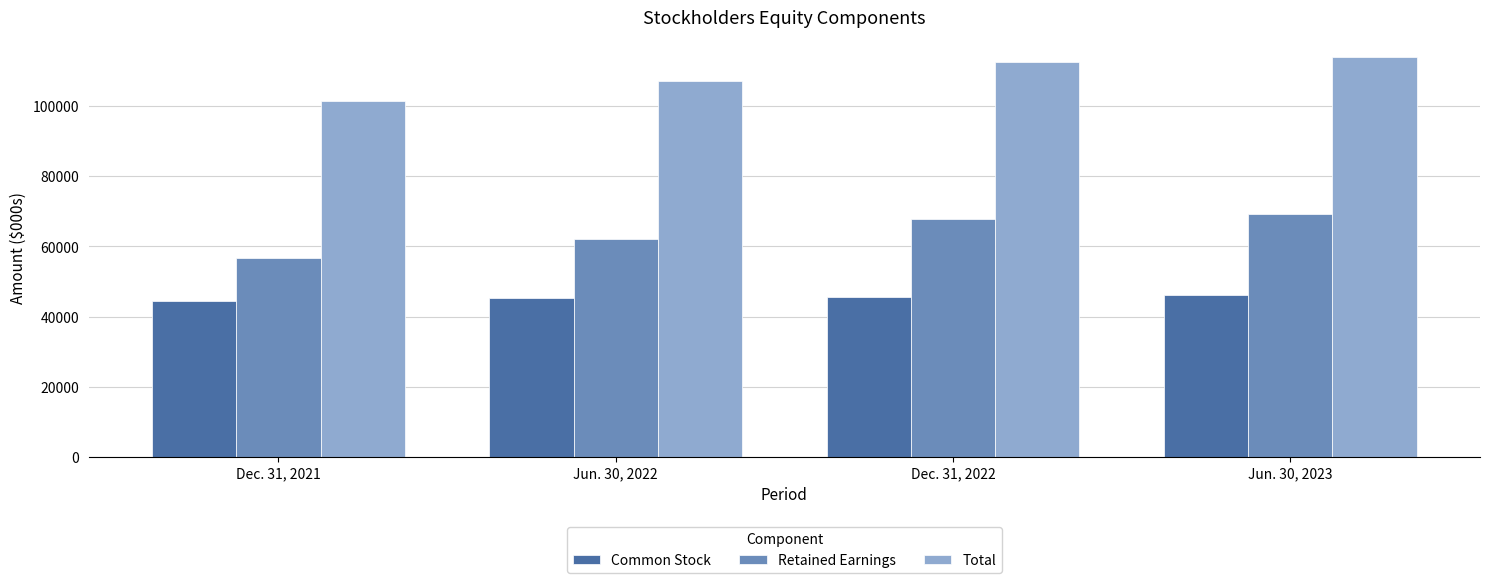

What is the sum of all Total values?

435108